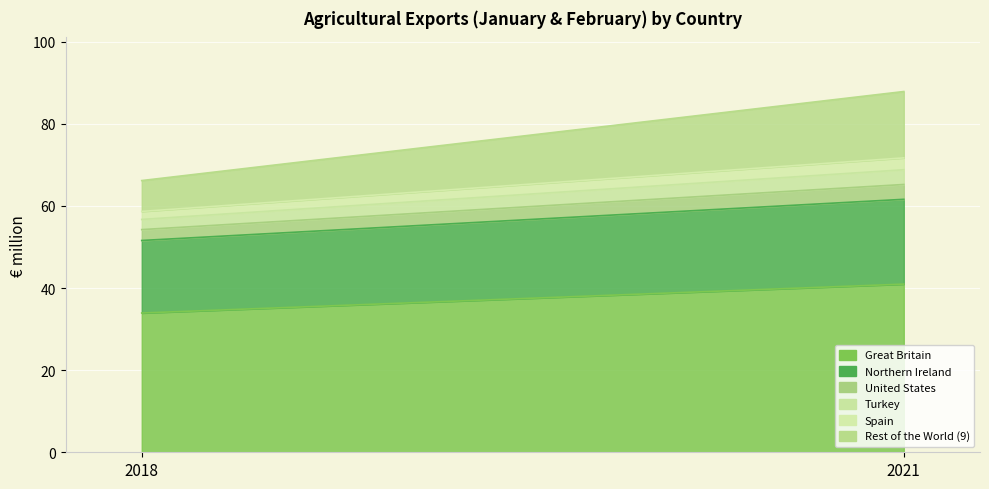

How many Great Britain values are between 33 and 40?

1